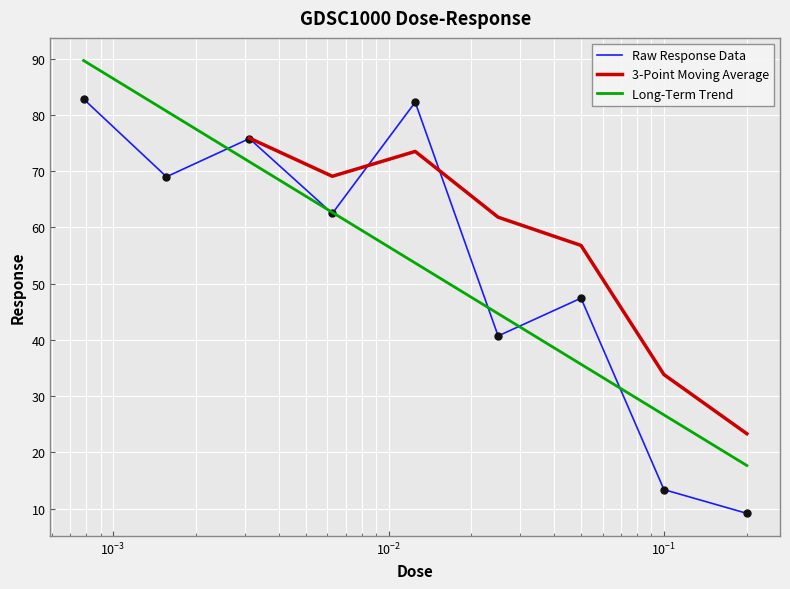

What is the maximum value for Long-Term Trend?

89.7